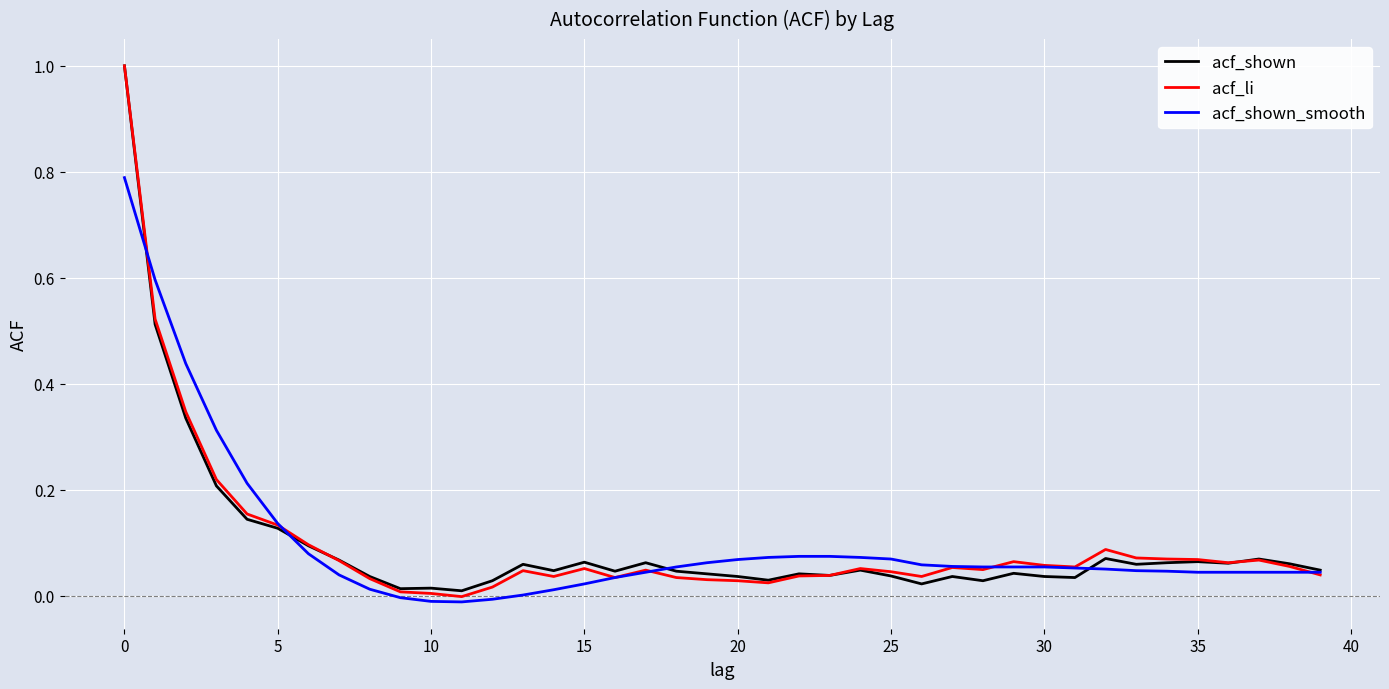

How many categories are shown in the chart?

40